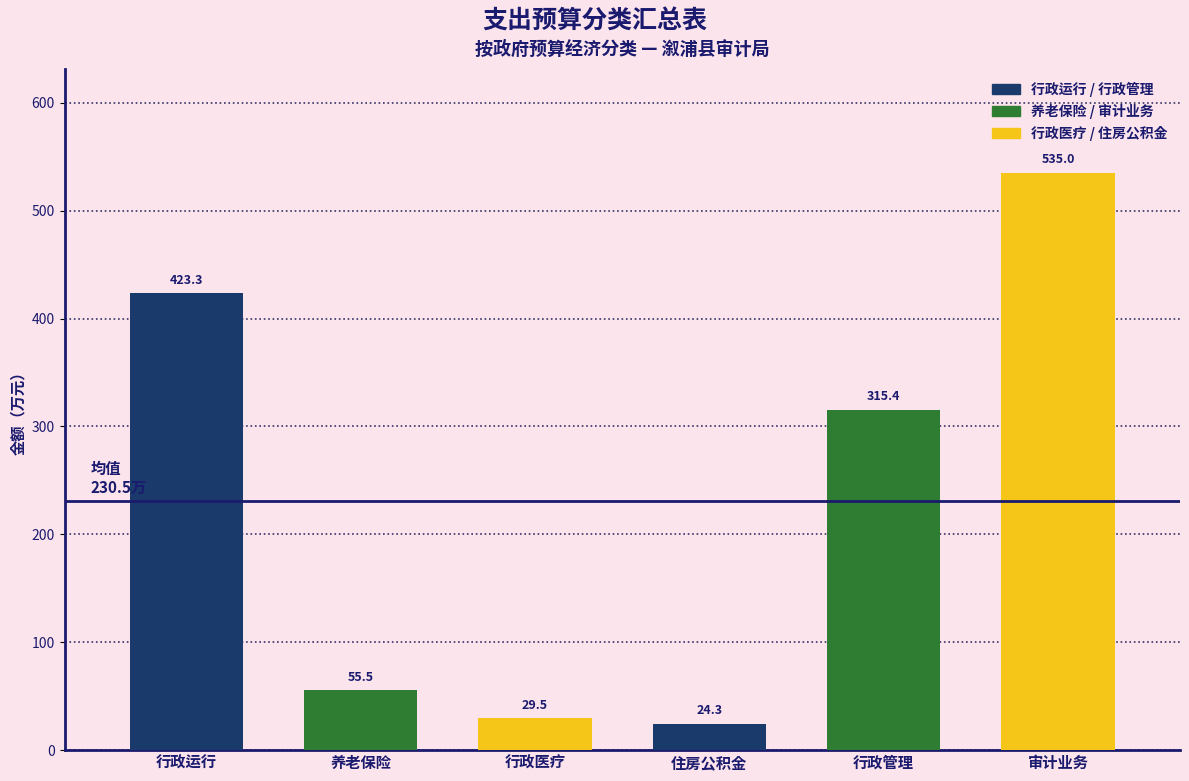

What is the change in value from 住房公积金 to 审计业务?

+510.7